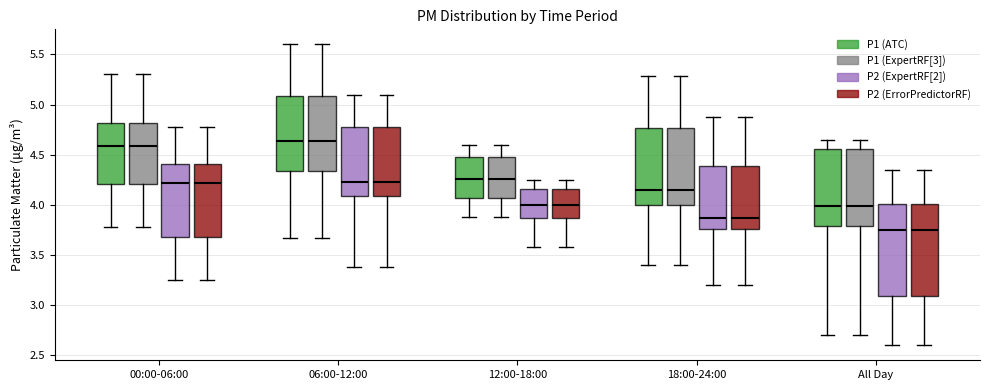

Where does the lower whisker of the box for 00:00-06:00 (P2 (ExpertRF[2])) end on the y-axis? The values are not printed on the chart, so give them approximately, as read against the axis.

3.25